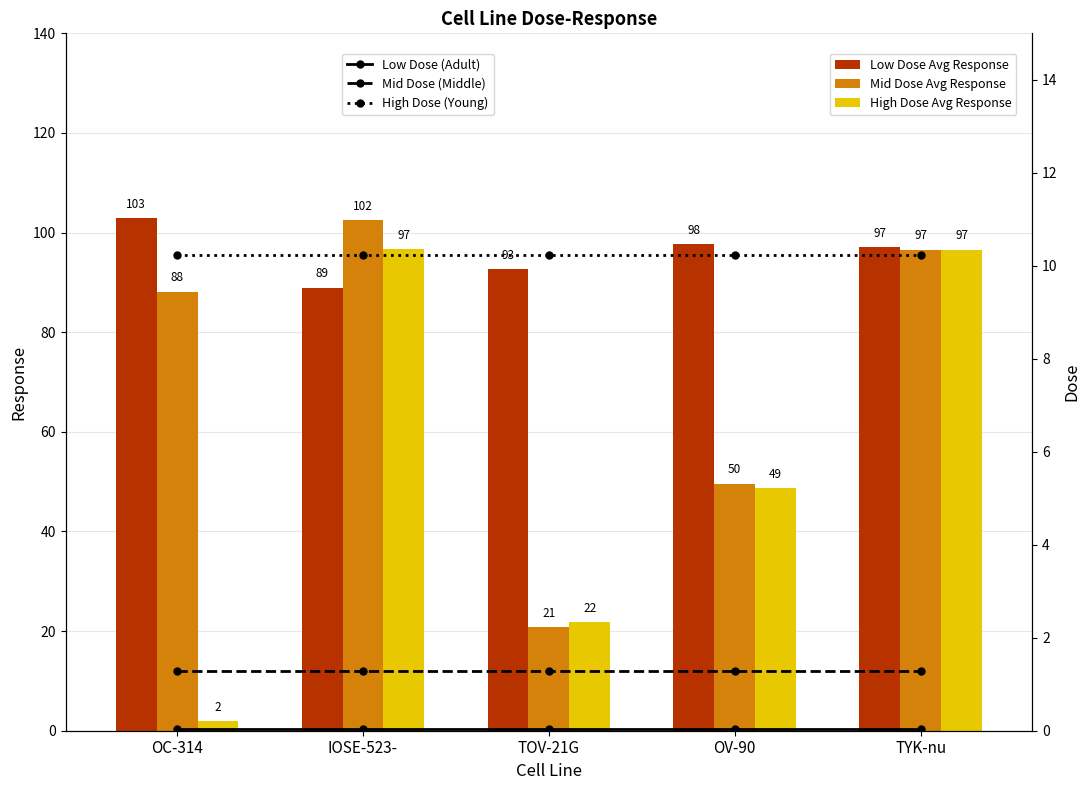

At how many categories does at least one series exceed 26?

5